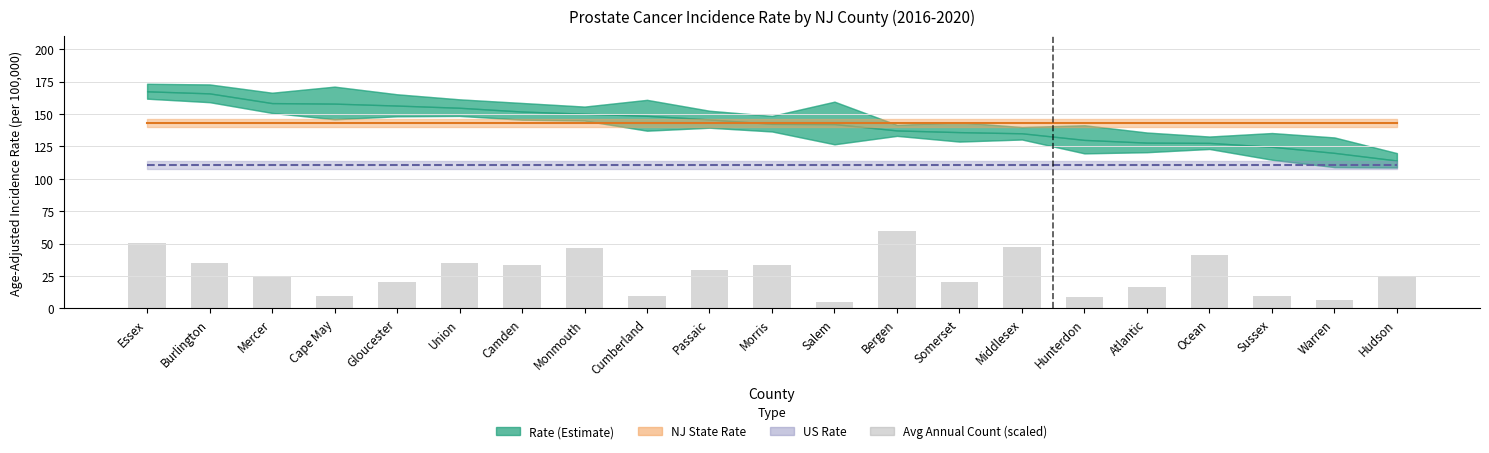

Which has a higher value, Union or Monmouth?

Monmouth